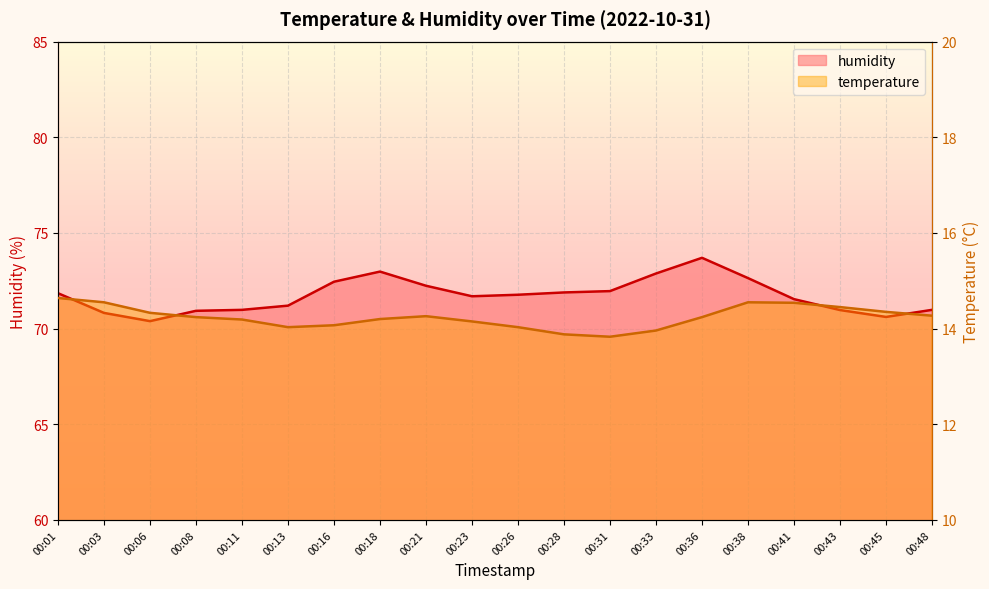

What is the sum of the humidity values at 00:45 and 00:26?

142.4